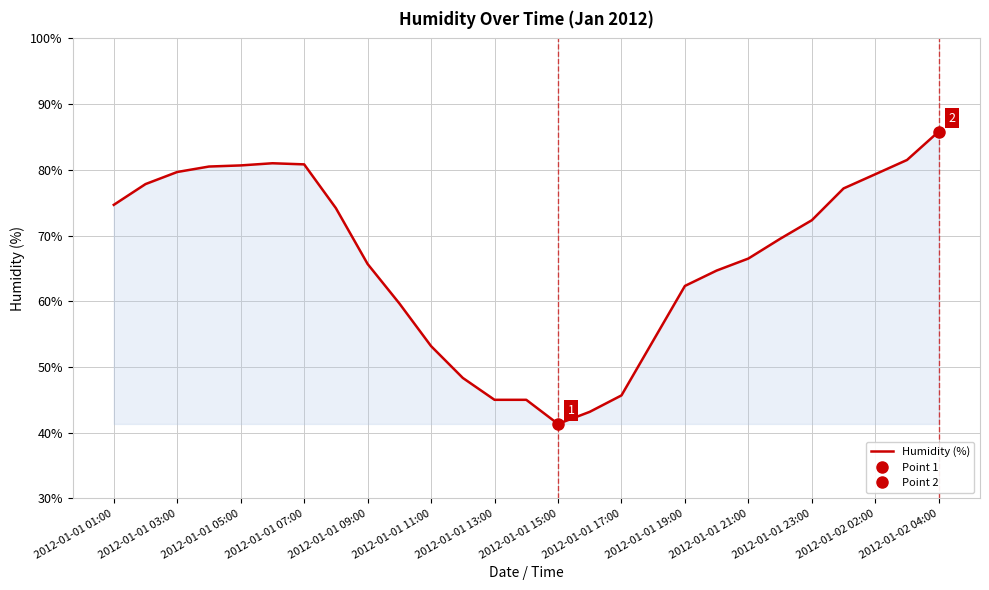

Which category has the highest value in the Humidity (%) series?

2012-01-02 04:00